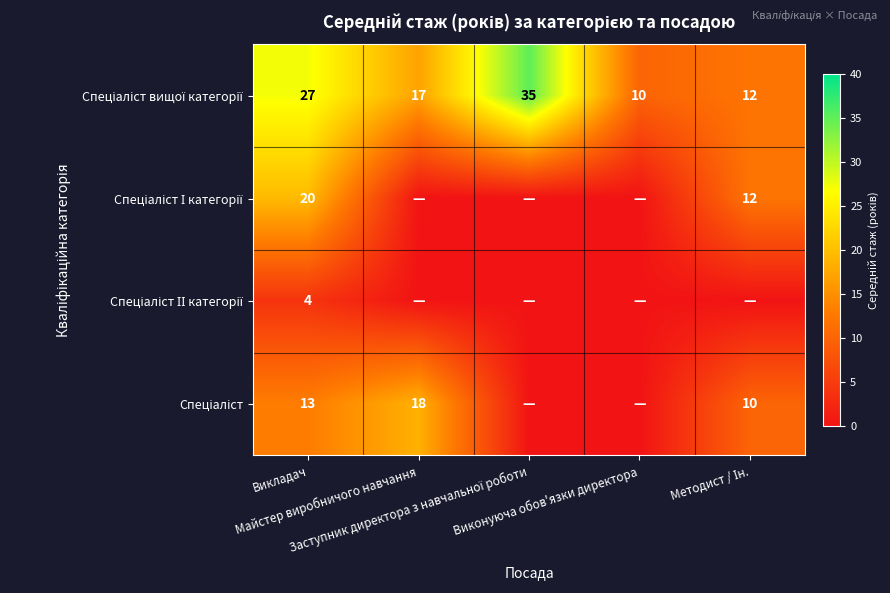

How many categories are shown in the chart?

5